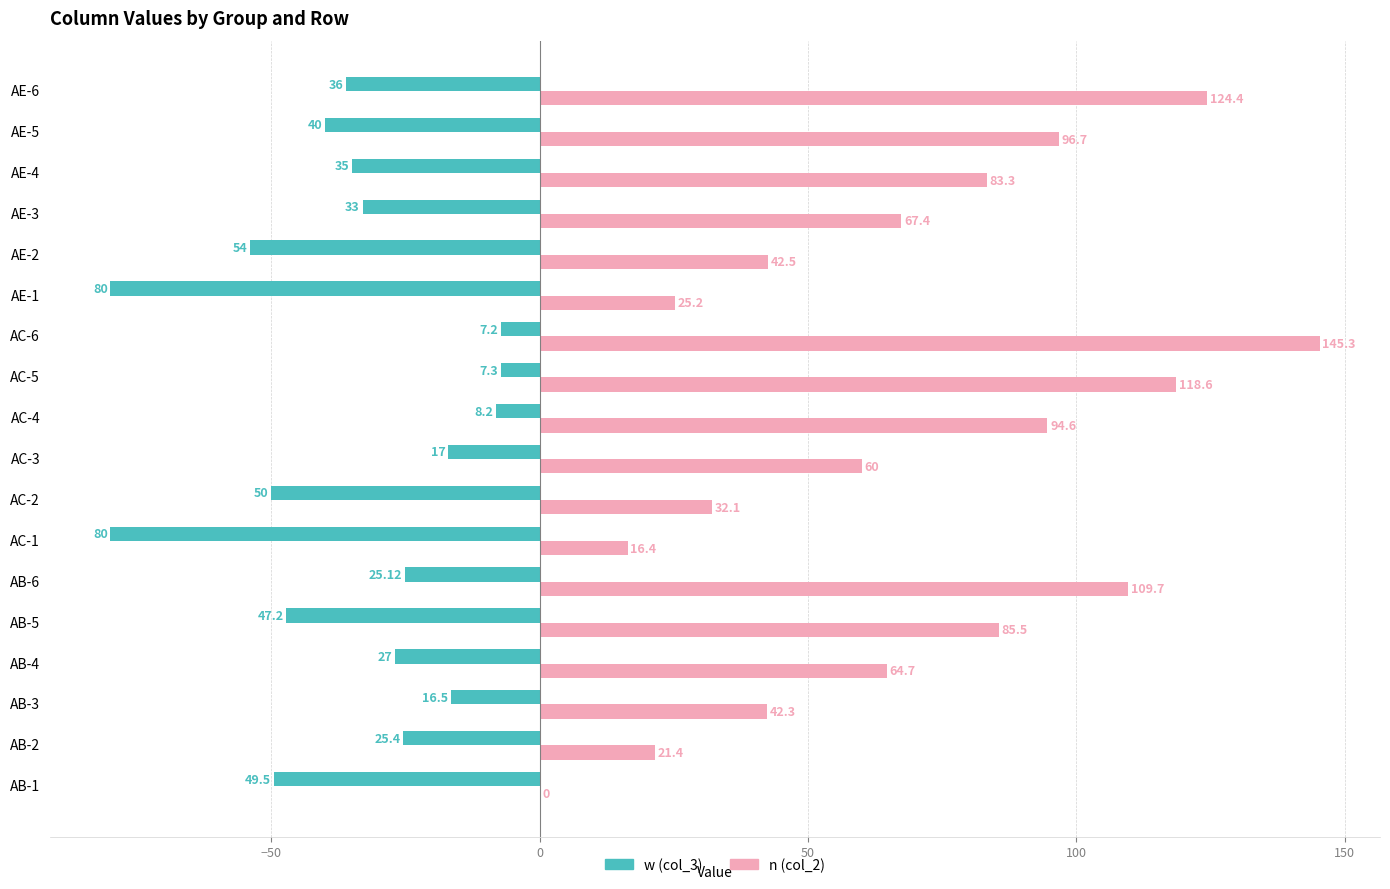

What is the sum of all w (col_3) values?

-638.4